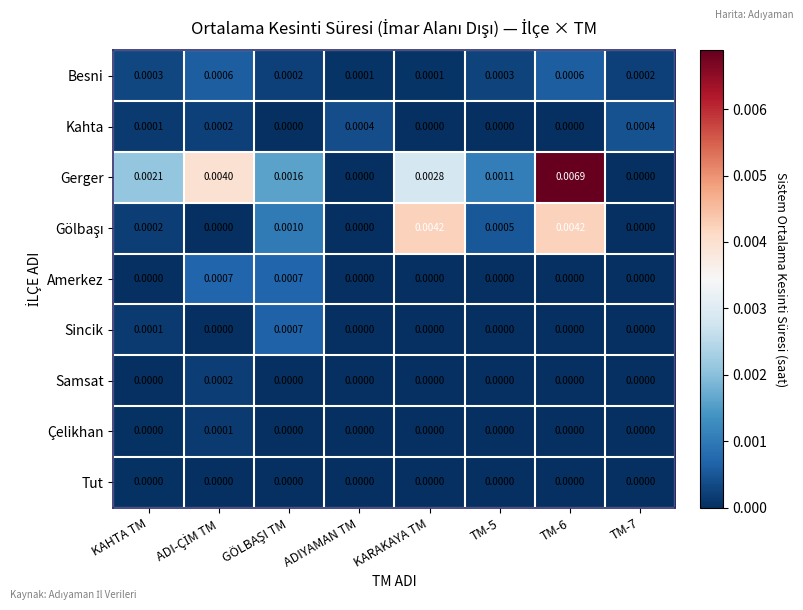

Which series has the largest range (max minus min)?

Gerger